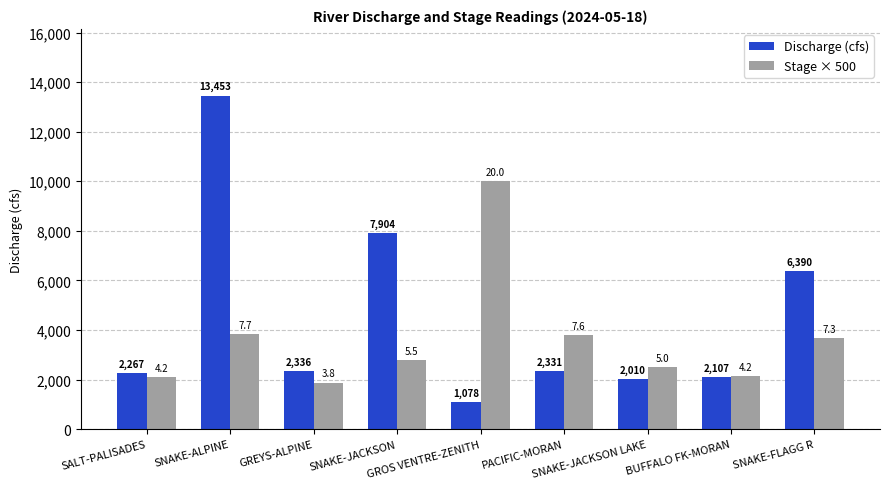

Which series has the widest spread of values?

Discharge (cfs)